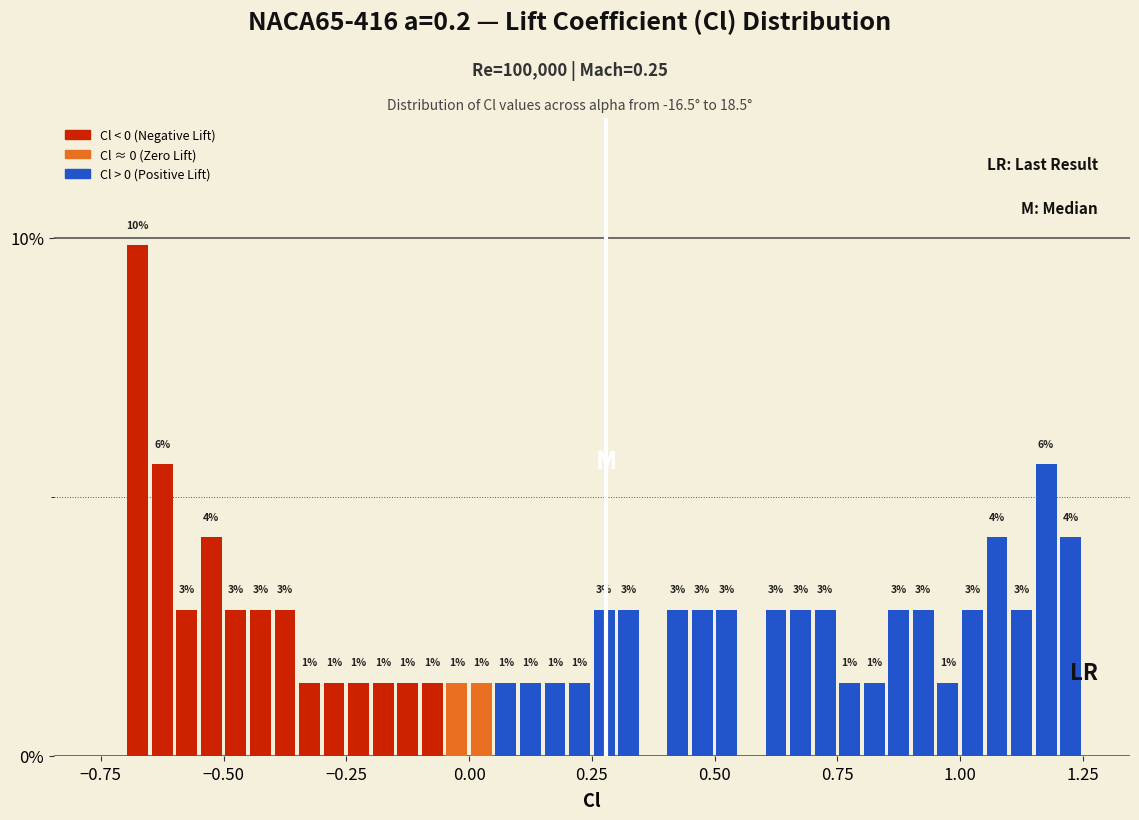

Read against the x-axis, roughly where is the centre of the tallest bar?

-0.65